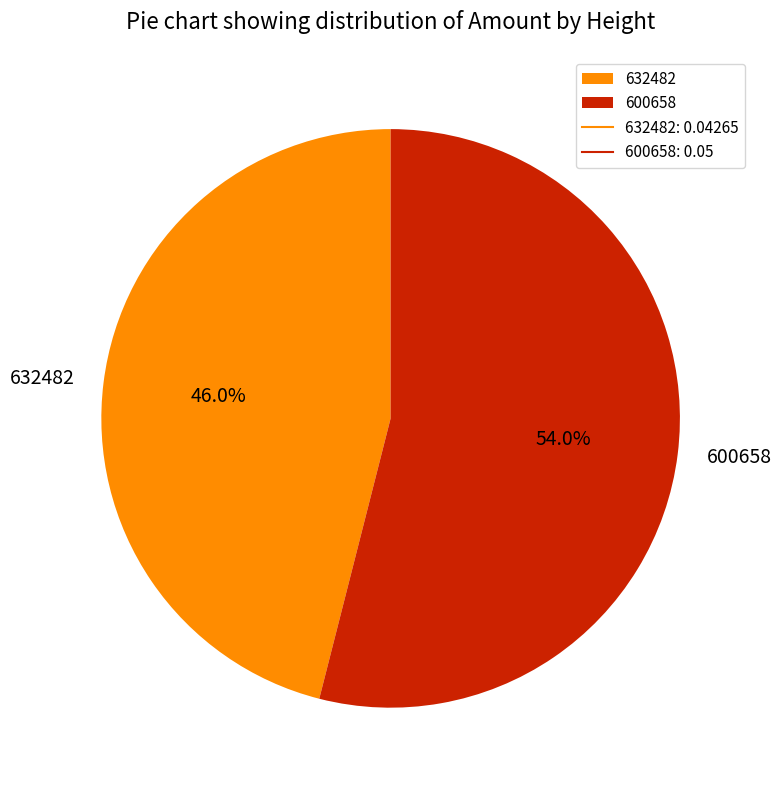

Does any single category account for the majority?

Yes